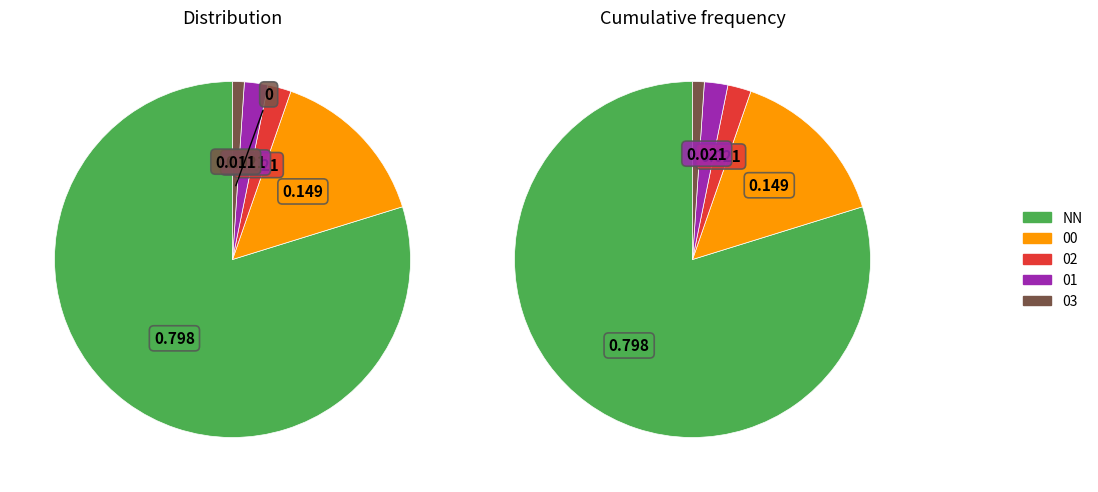

To the nearest percent, what is the difference between the largest and smallest slice percentages?

79%